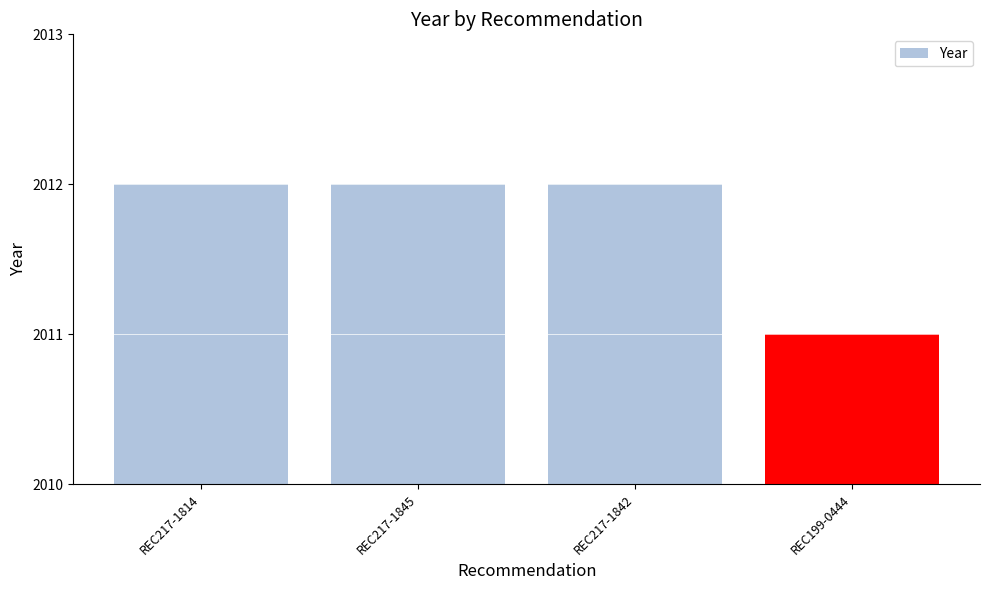

What is the sum of all values?

8047